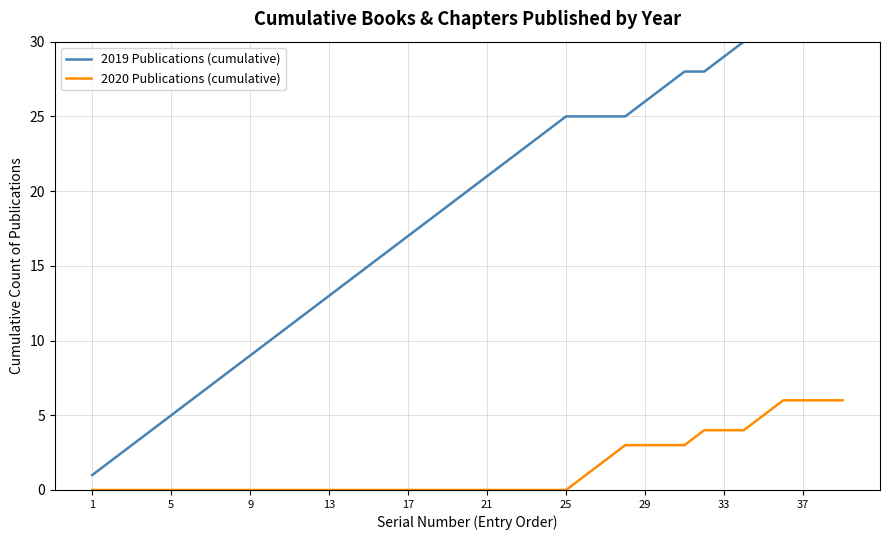

The 2020 Publications (cumulative) series shows 2 at 17. True or false?

False